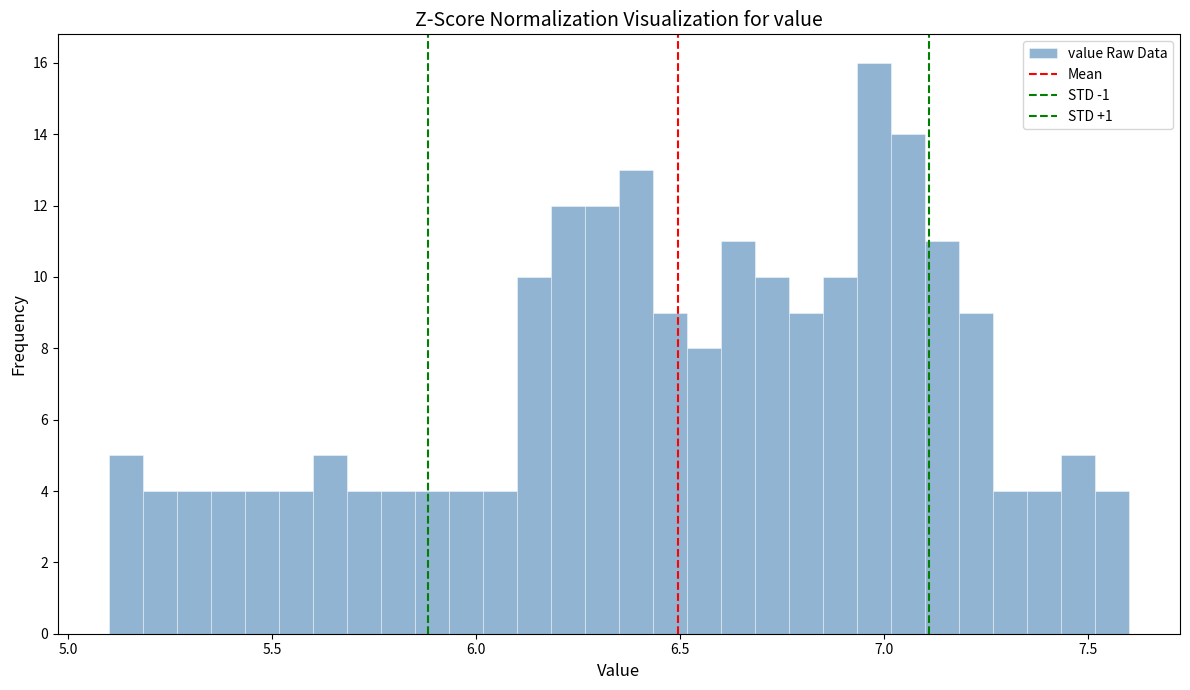

Read against the x-axis, roughly where is the centre of the tallest bar?

7.00